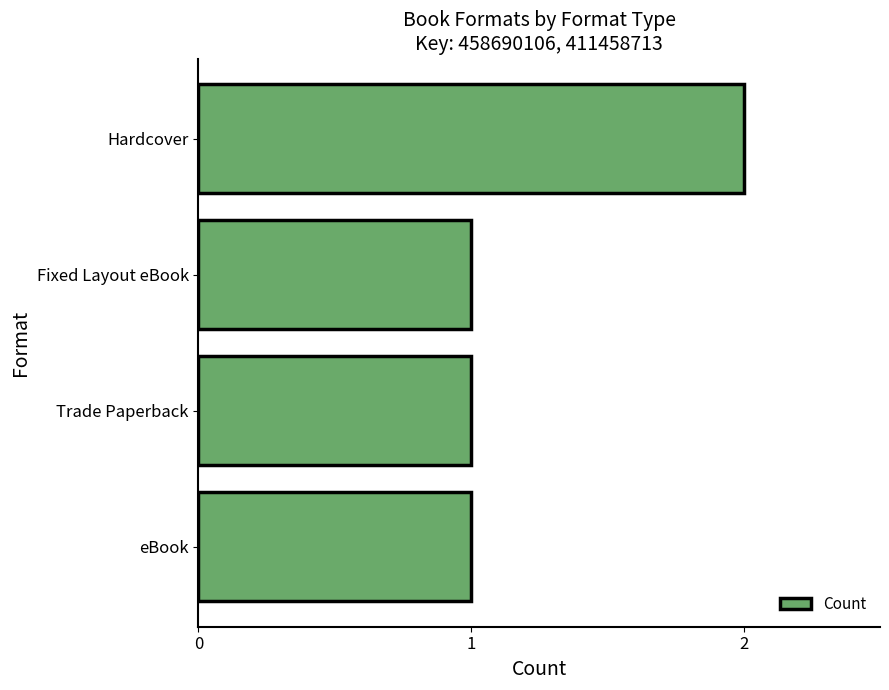

Does the chart contain any negative values?

No